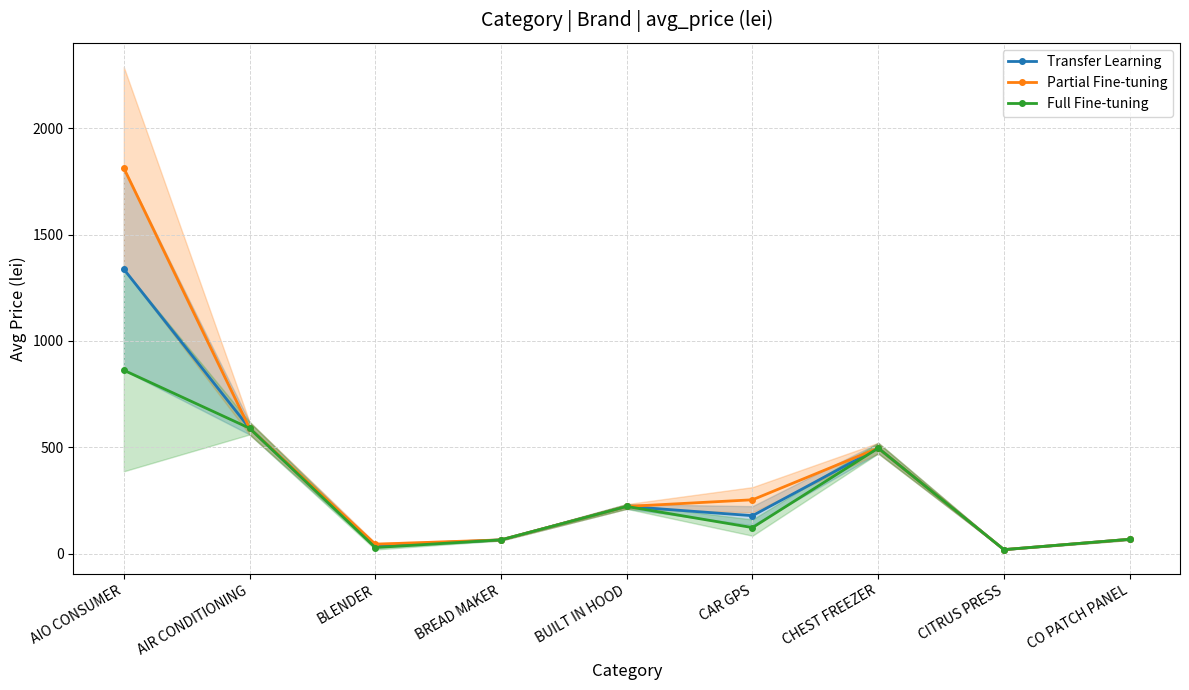

True or false: Transfer Learning and Full Fine-tuning intersect in this chart.

False